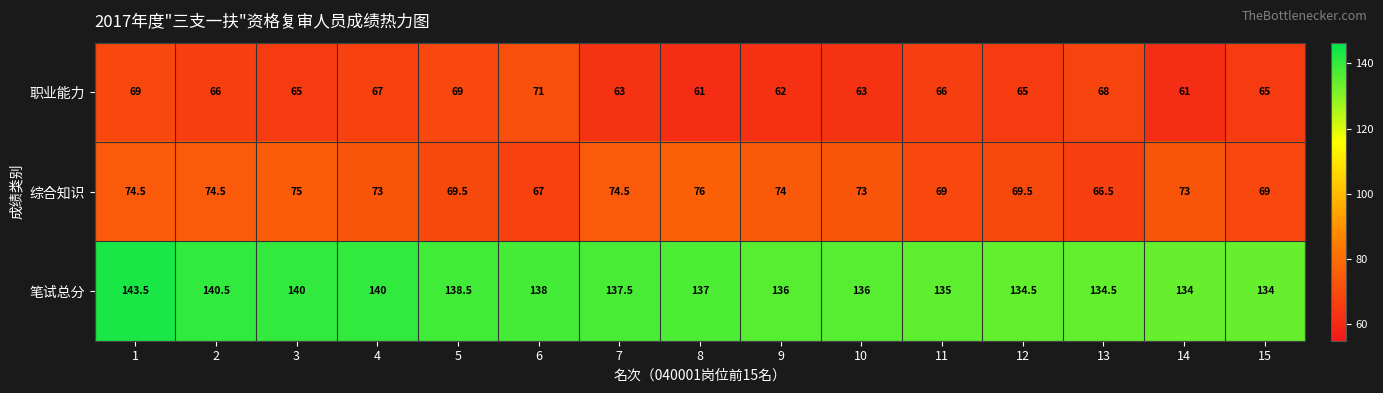

Is it true that 职业能力 equals 92.0 at 10?

False